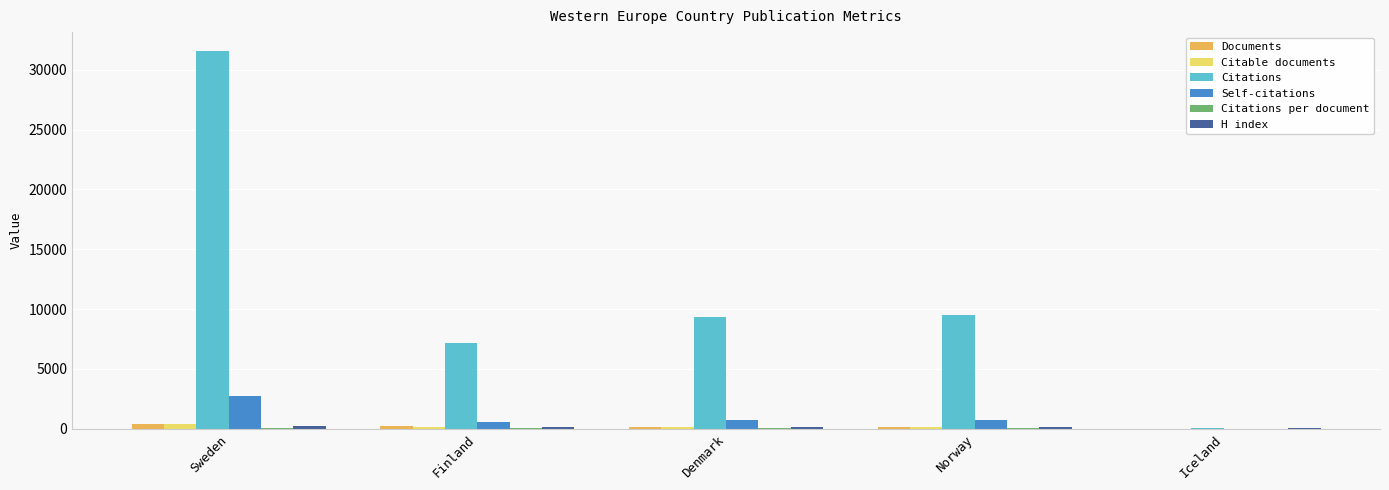

The value of Citations at Sweden is 31561.0. True or false?

True